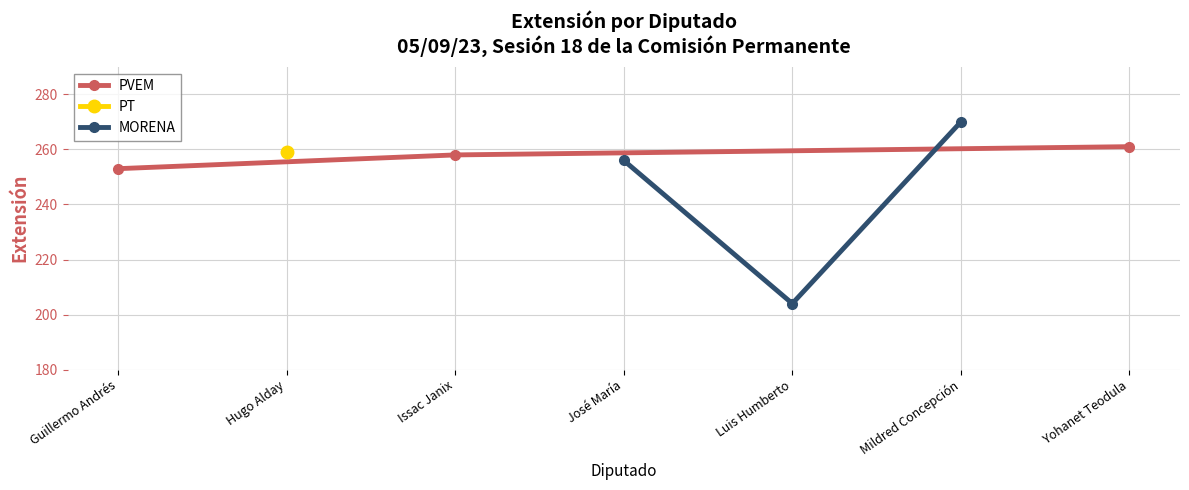

Is it true that PVEM equals 253 at Guillermo Andrés?

True